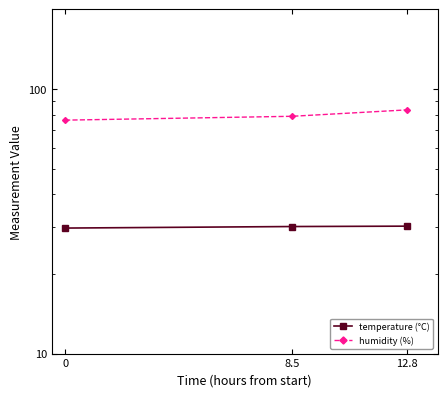

What is the value of the temperature (°C) point at the 1st from the left?

29.8